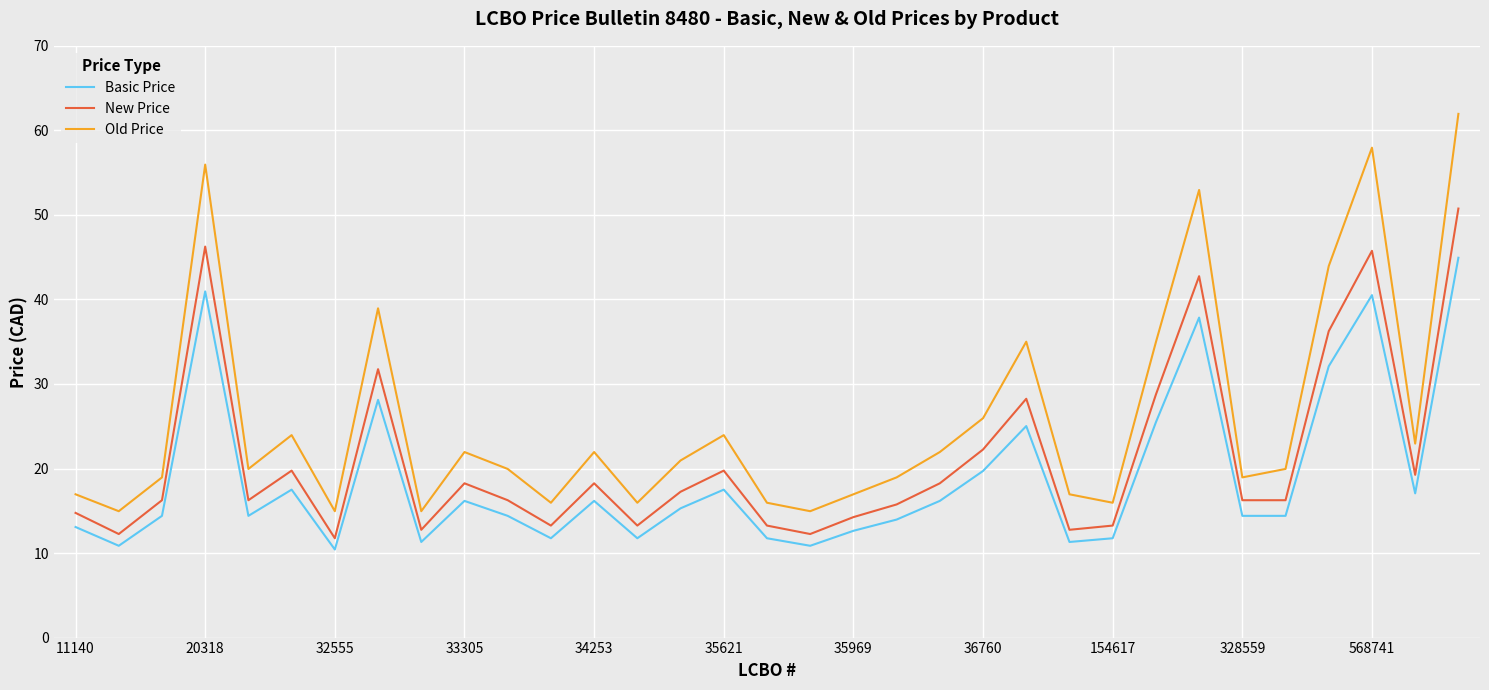

What is the average value of the Basic Price series?

18.9